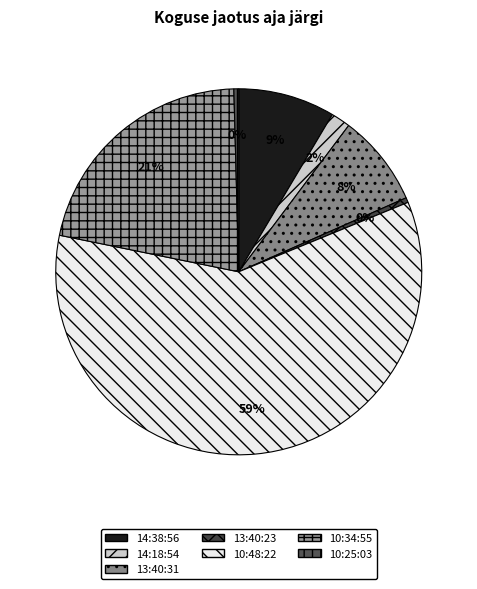

To the nearest percent, what is the average slice percentage?

14%